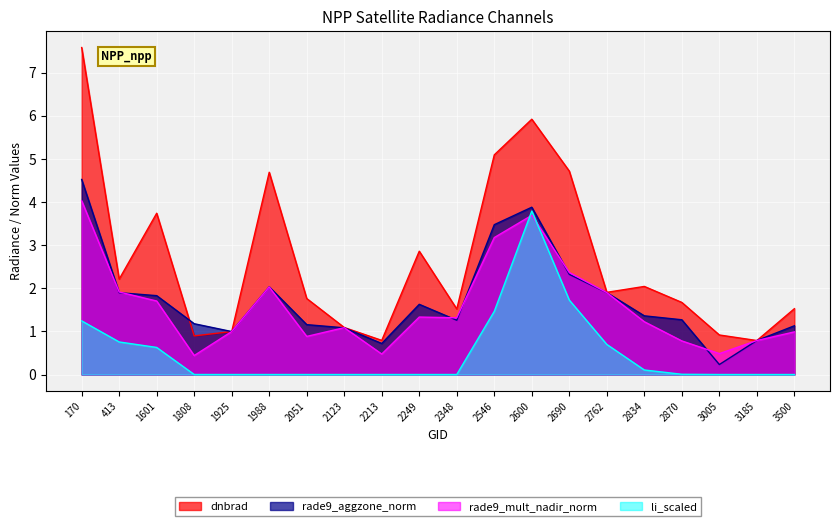

The value of li at 1925 is 0.0. True or false?

True